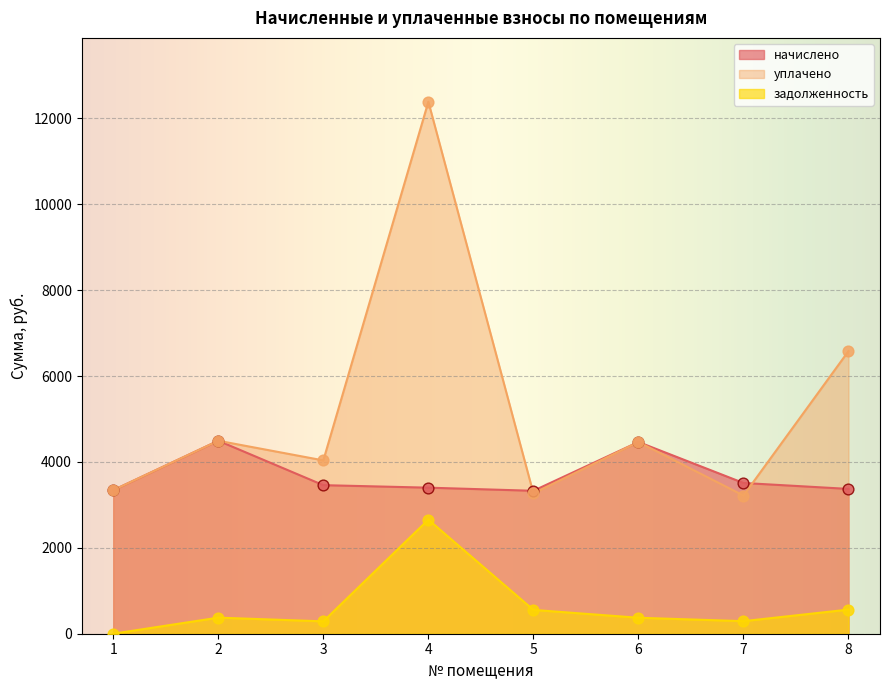

What is the total value across all series at 8?

10516.6